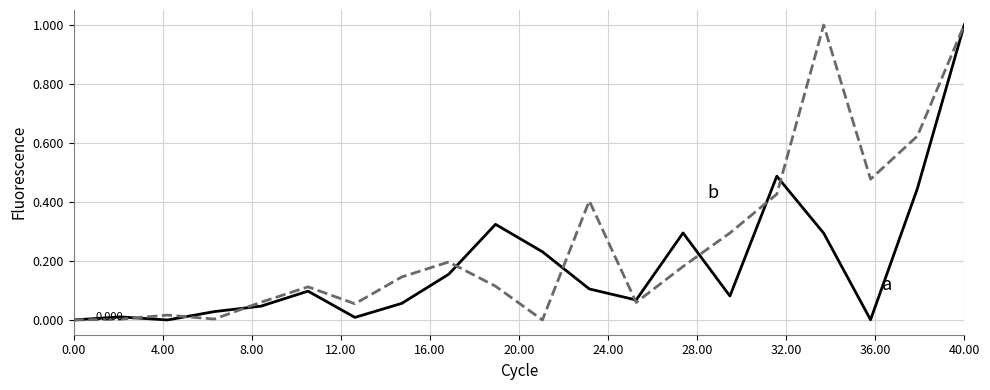

How many lines are shown in the chart?

2